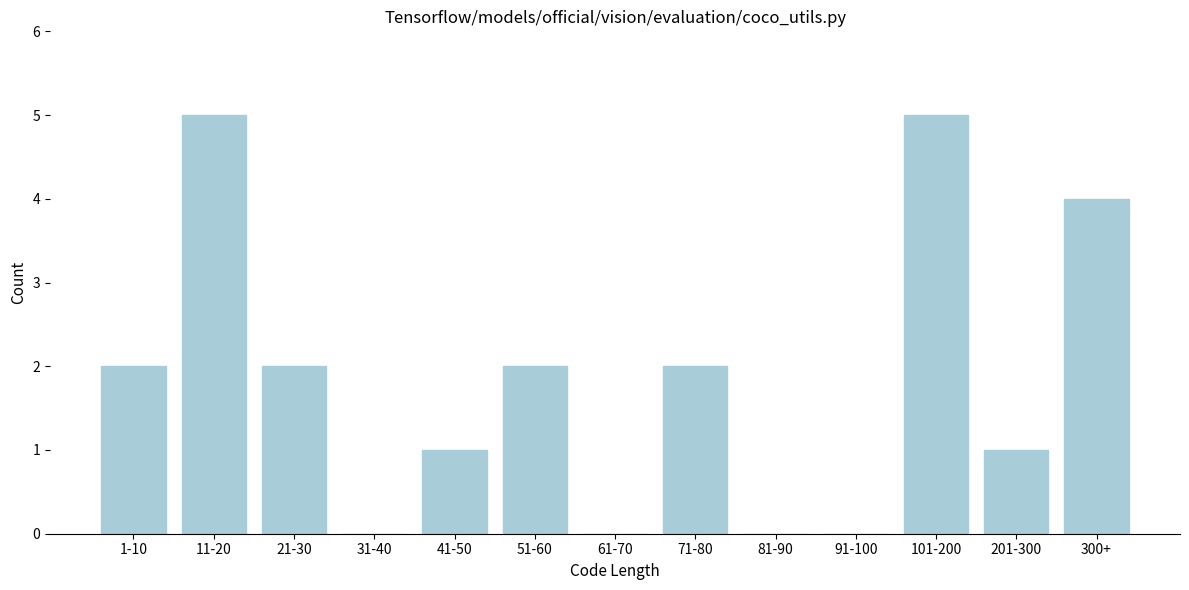

Reading left to right, list all the values displayed in this chart.

1-10=2	11-20=5	21-30=2	31-40=0	41-50=1	51-60=2	61-70=0	71-80=2	81-90=0	91-100=0	101-200=5	201-300=1	300+=4